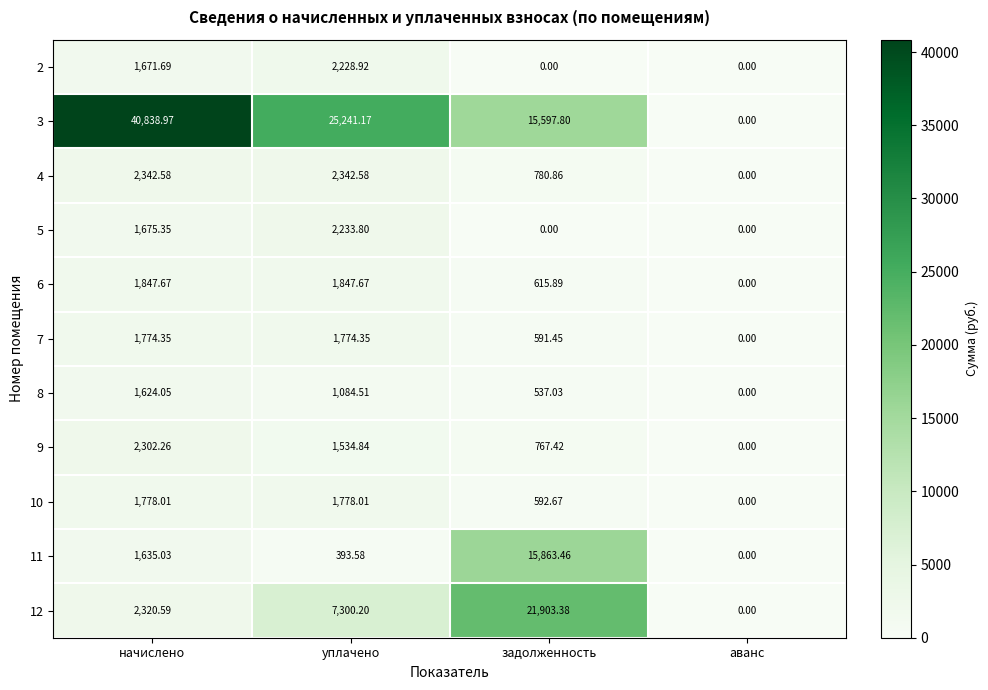

What is the spread (max minus min) of values at задолженность?

21903.4